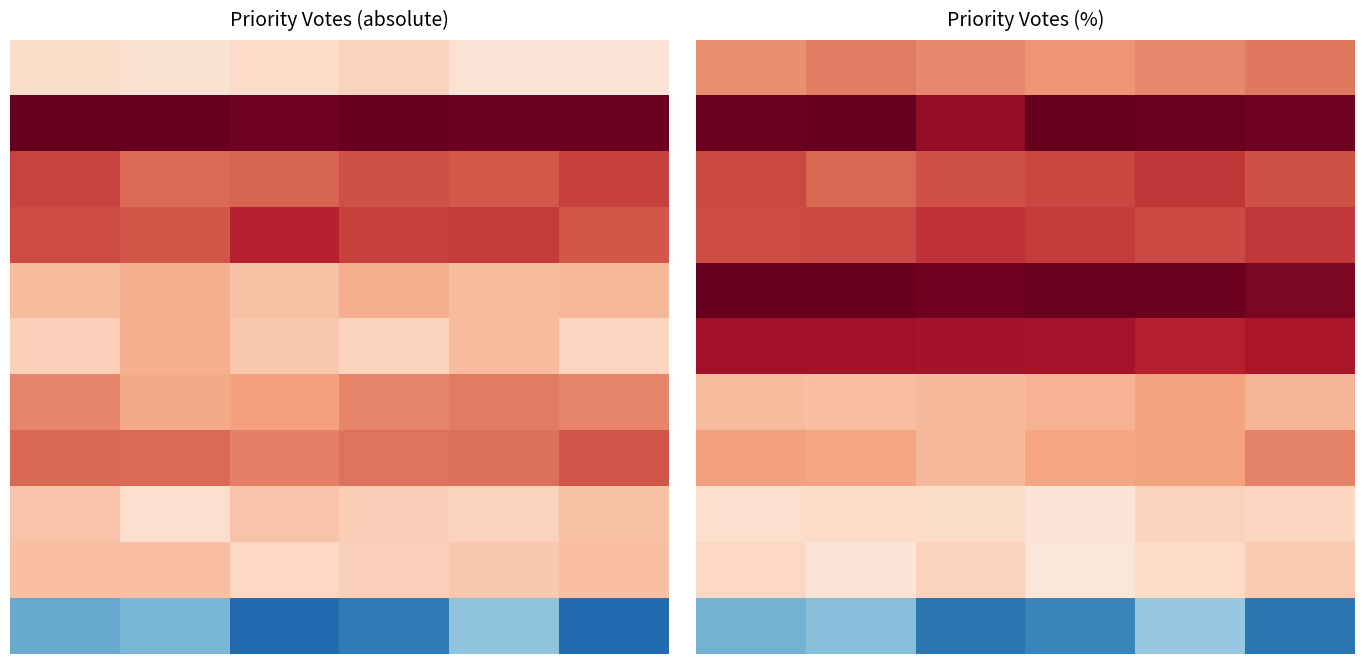

At which category is the sum across all series the highest?

4